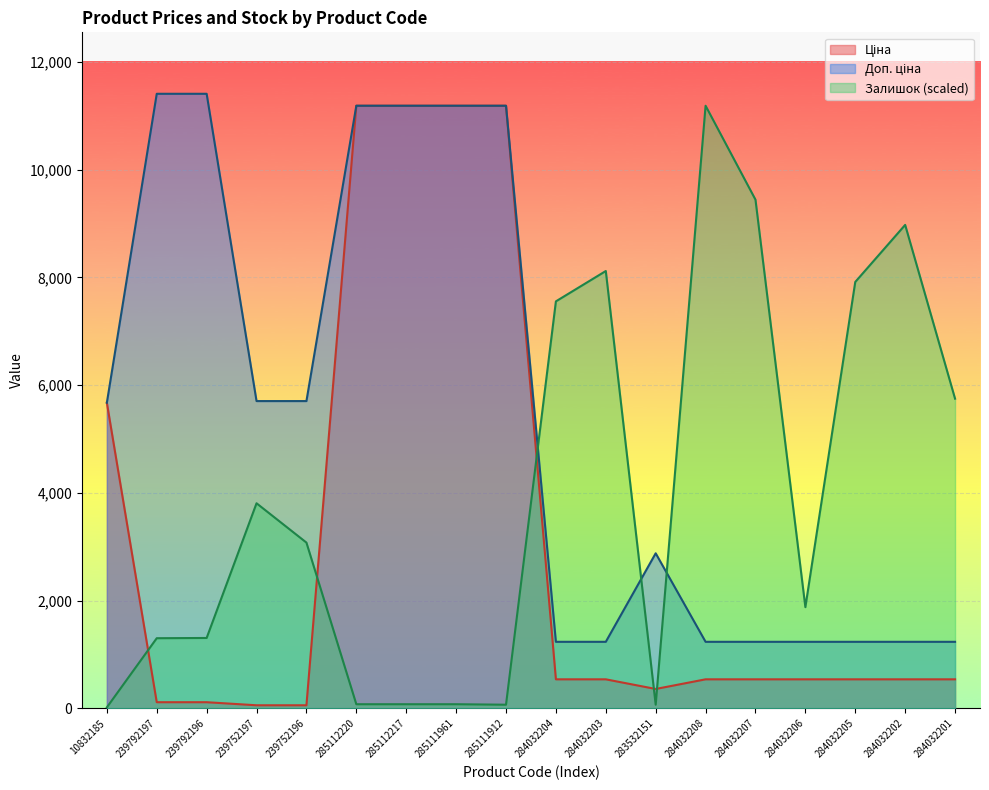

What is the sum of the Залишок values at 10832185 and 283532151?

85.6